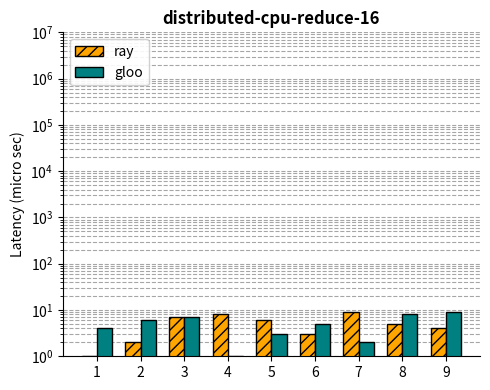

What is the sum of the gloo values at 1 and 2?

10